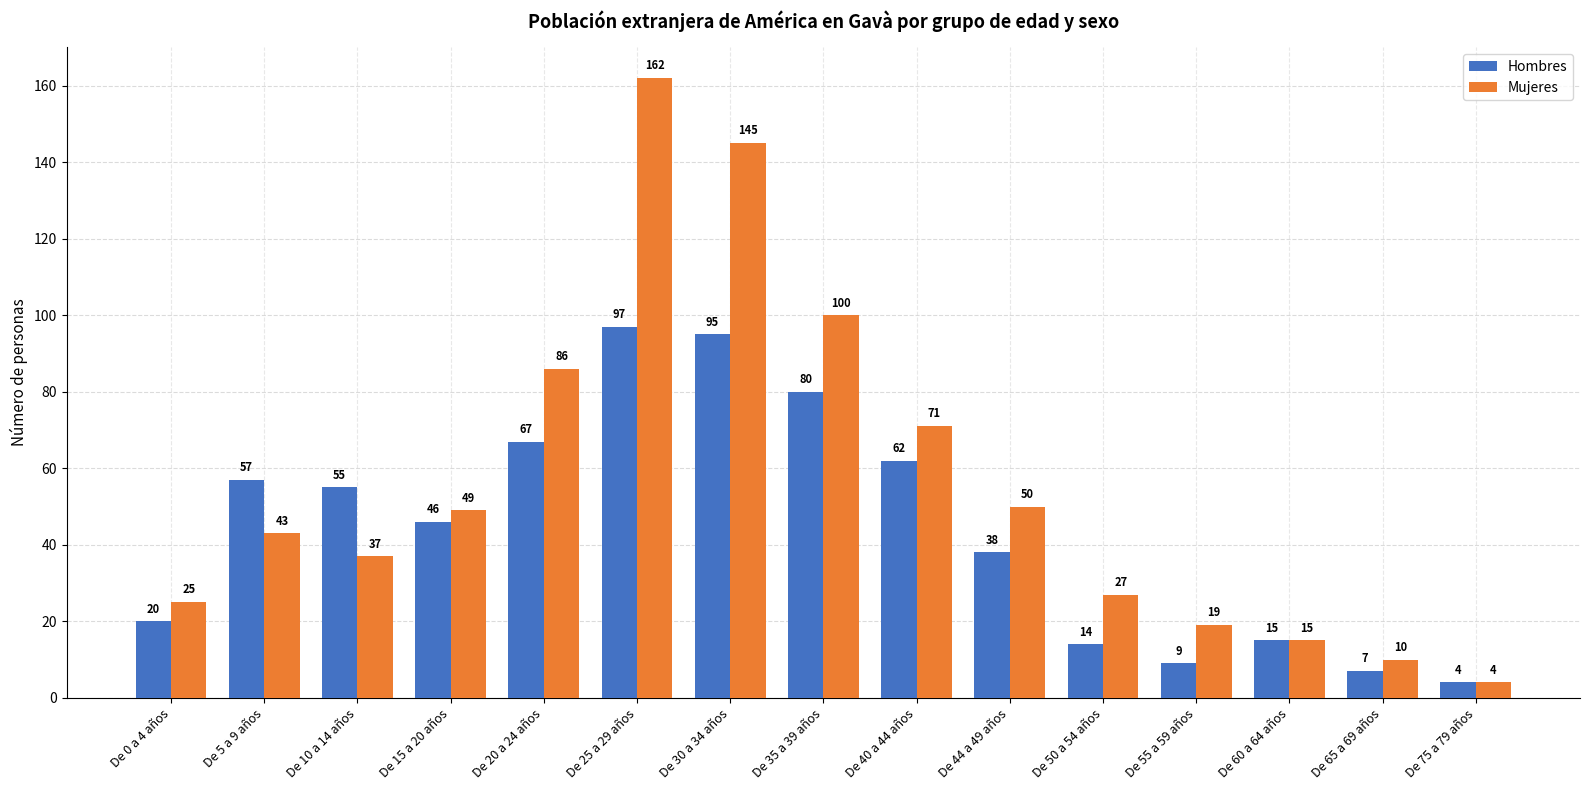

Is the value of Hombres at De 55 a 59 años greater than the value of Mujeres at De 10 a 14 años?

No